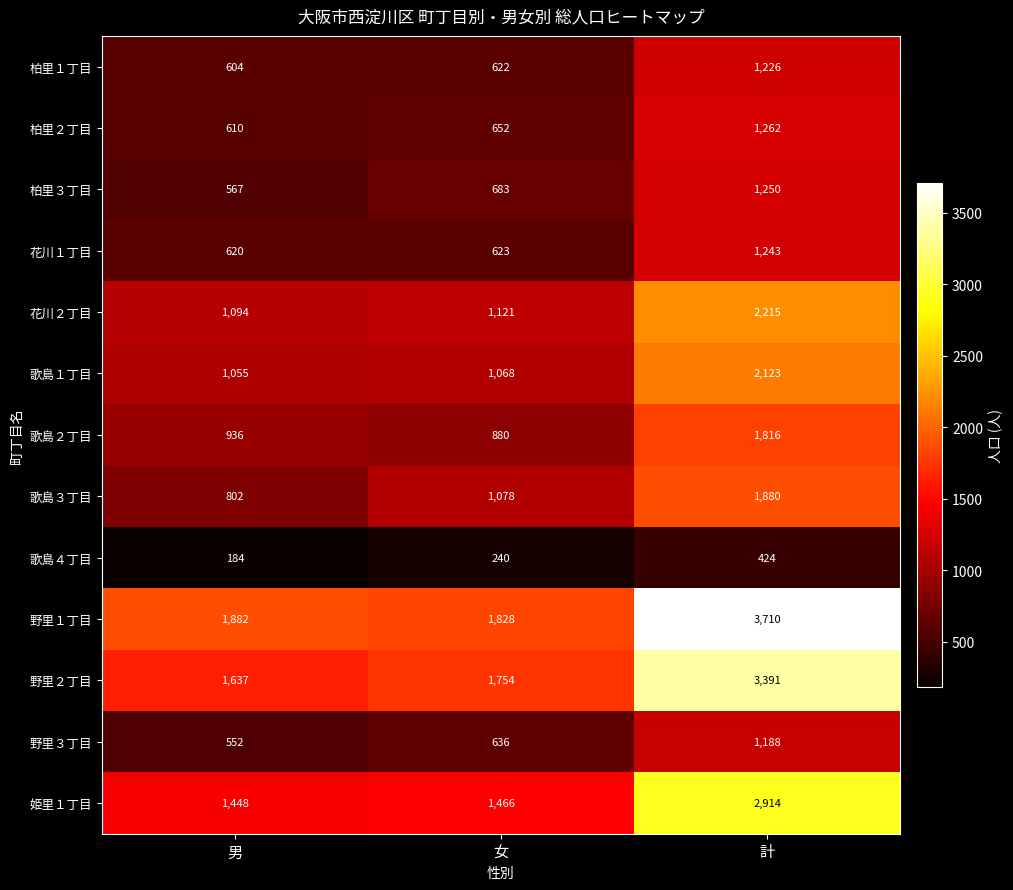

Which series has the largest total across all categories?

野里１丁目